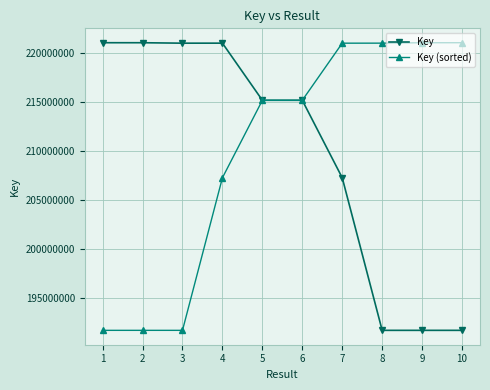

Is the value of Key (sorted) at 7 greater than the value of Key at 7?

Yes